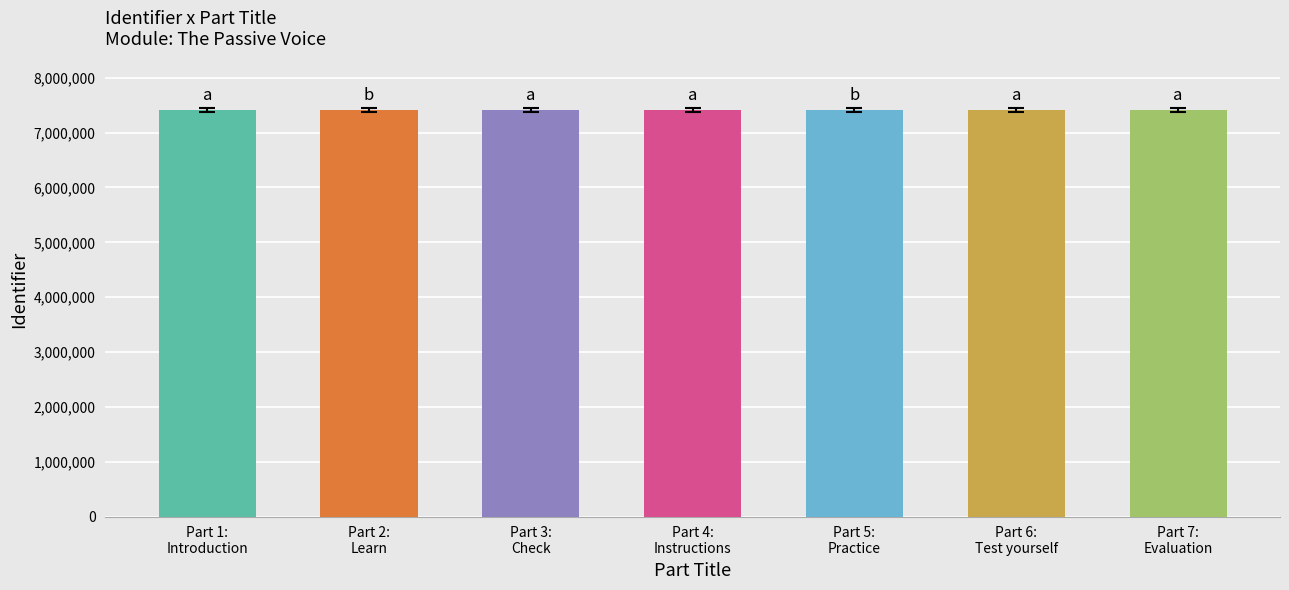

What is the value of the 3rd bar from the left?

7408536